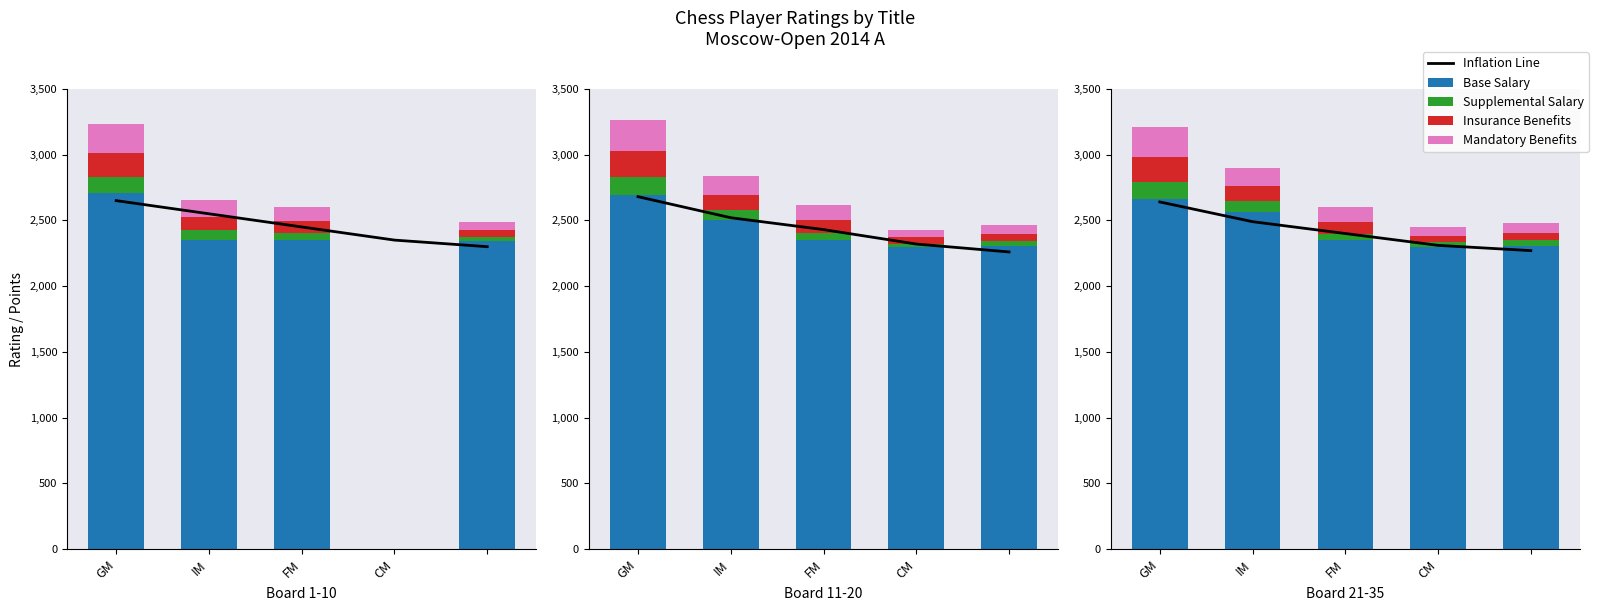

What position from the right is FM?

3